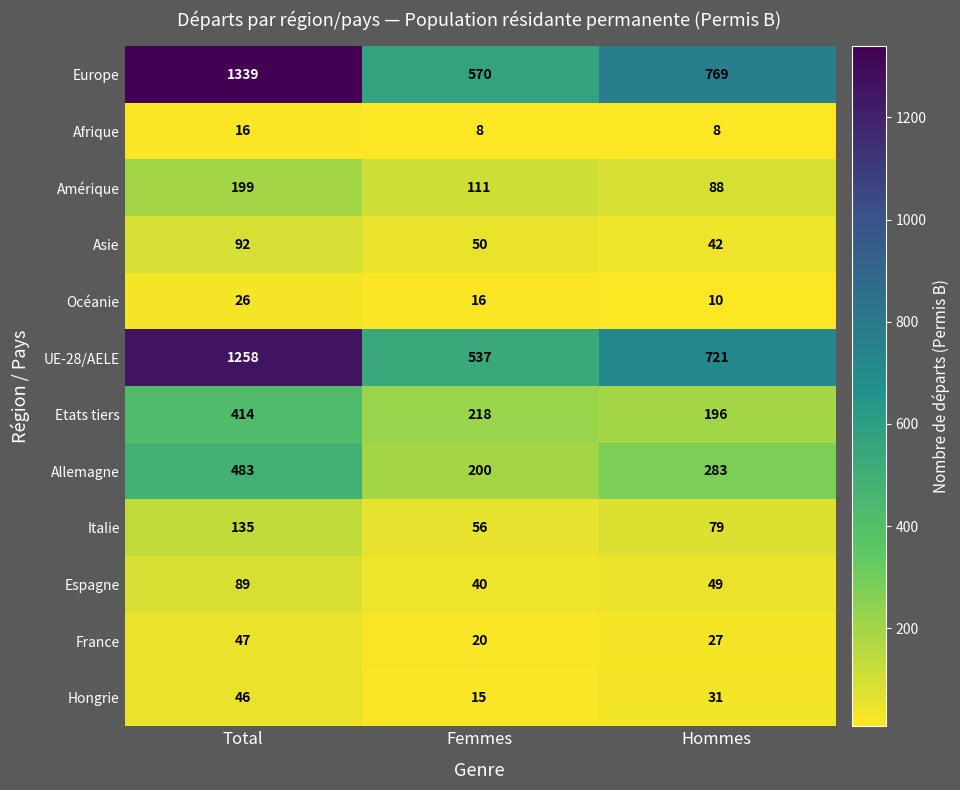

At which label is Hongrie closest to 30?

Hommes